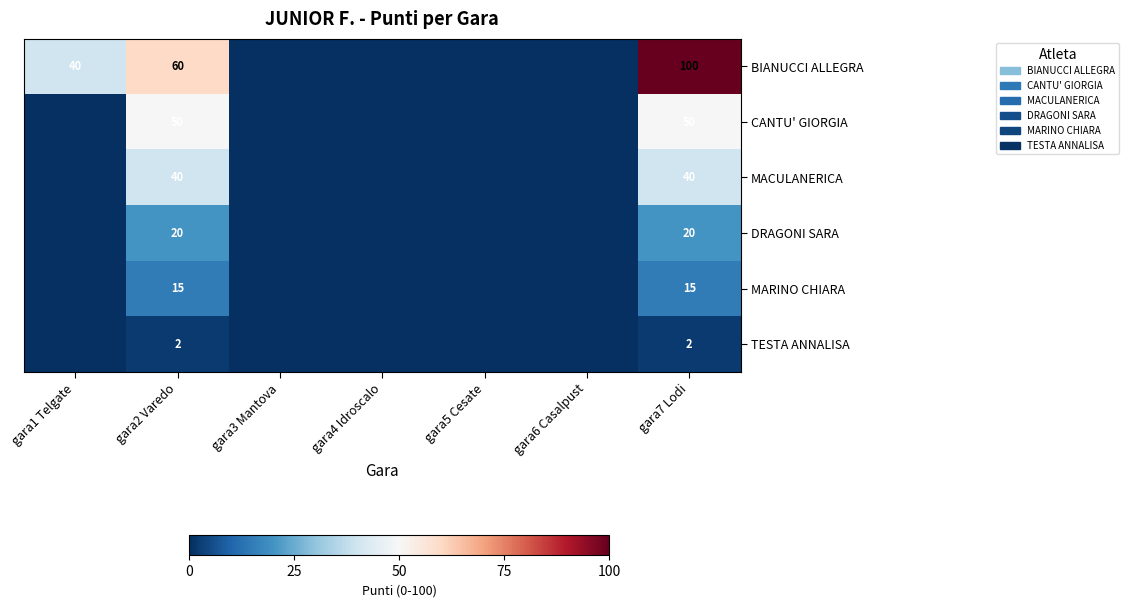

The value of MARINO CHIARA at gara7 Lodi is 15. True or false?

True